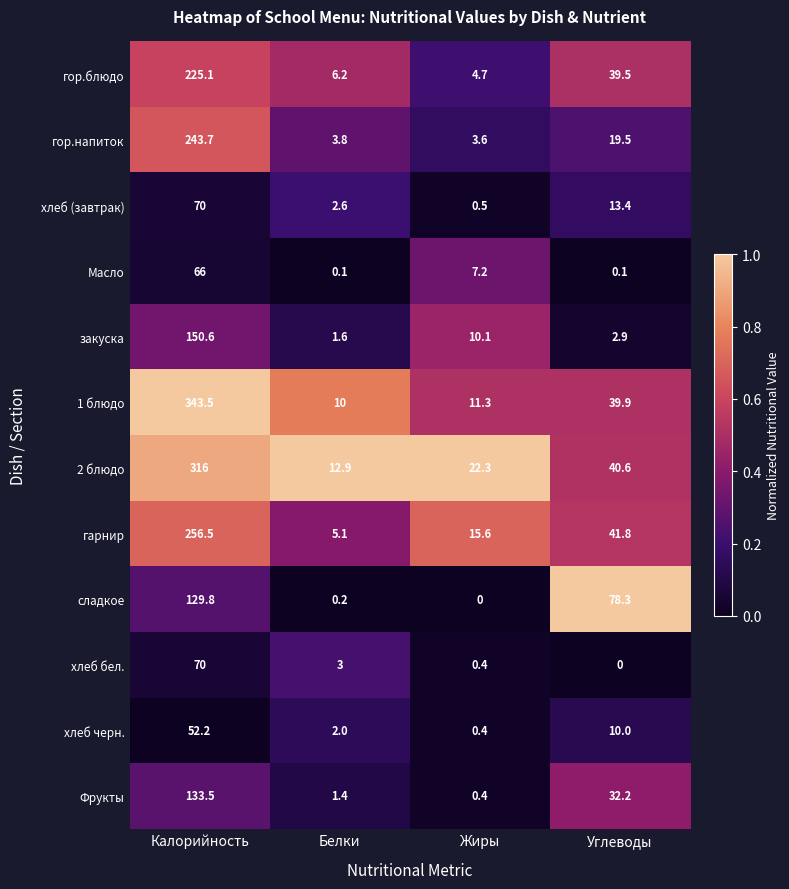

Which category has the lowest value in the хлеб бел. series?

Углеводы